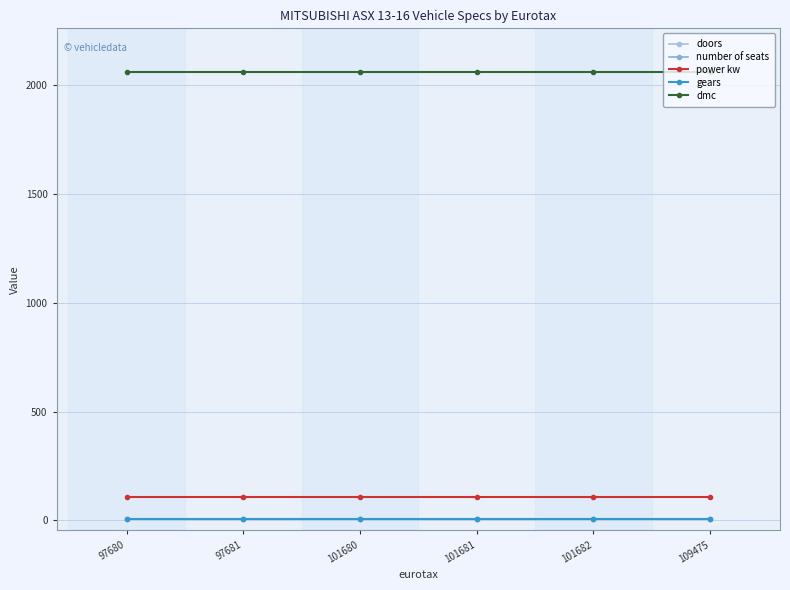

True or false: dmc and doors intersect in this chart.

False